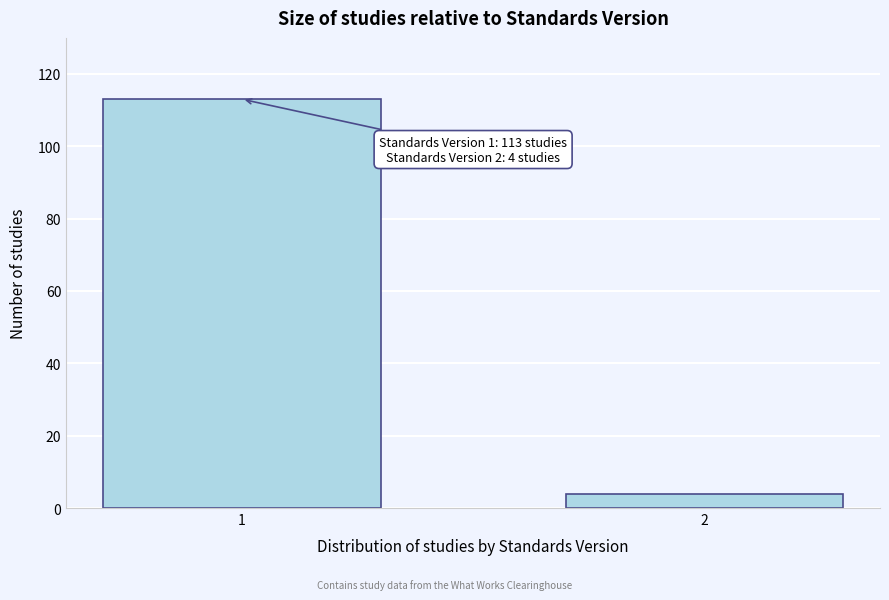

Reading left to right, transcribe all the data shown in this chart.

1=113	2=4